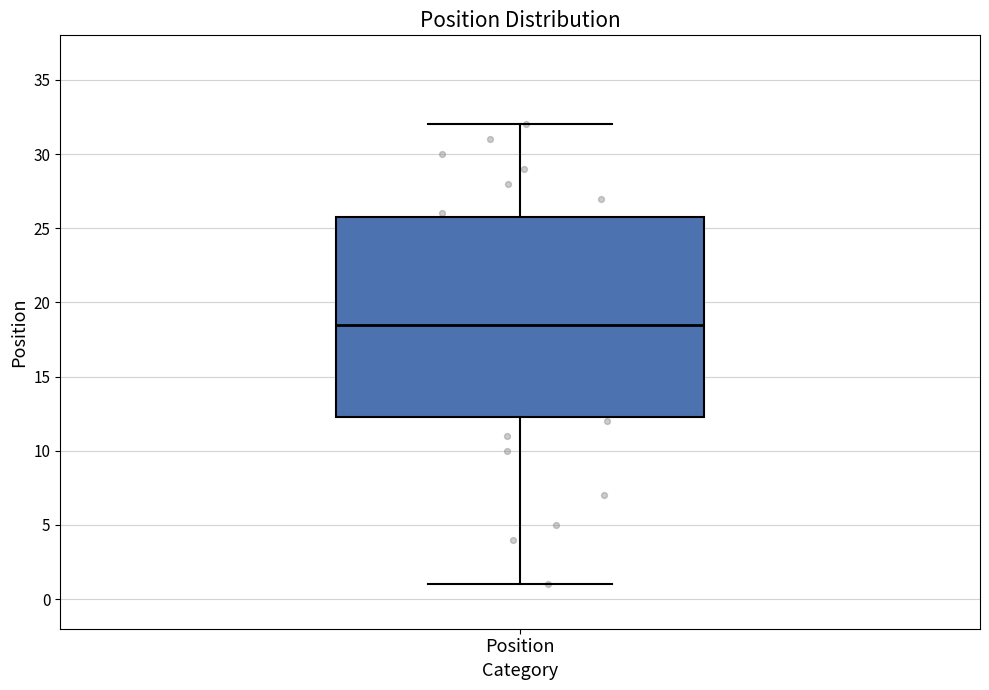

Where is the lower edge of the box for Position on the y-axis? The values are not printed on the chart, so give them approximately, as read against the axis.

12.5